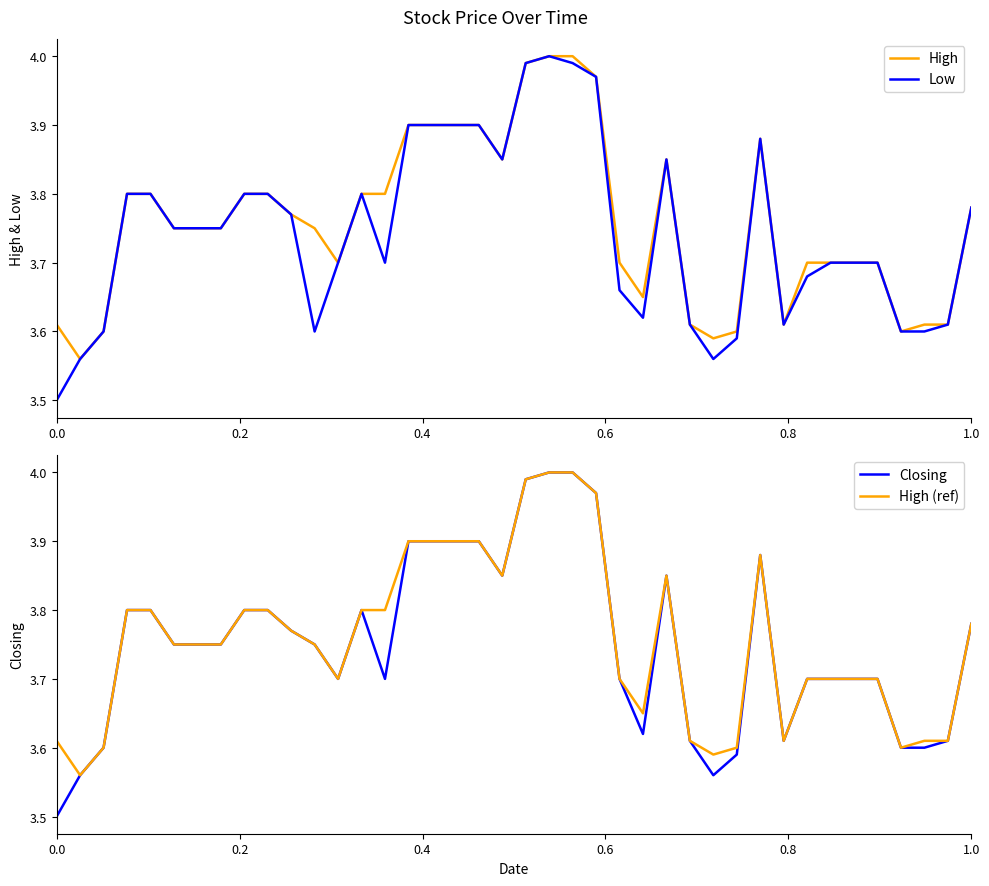

How many interior local peaks does the High series have?

2